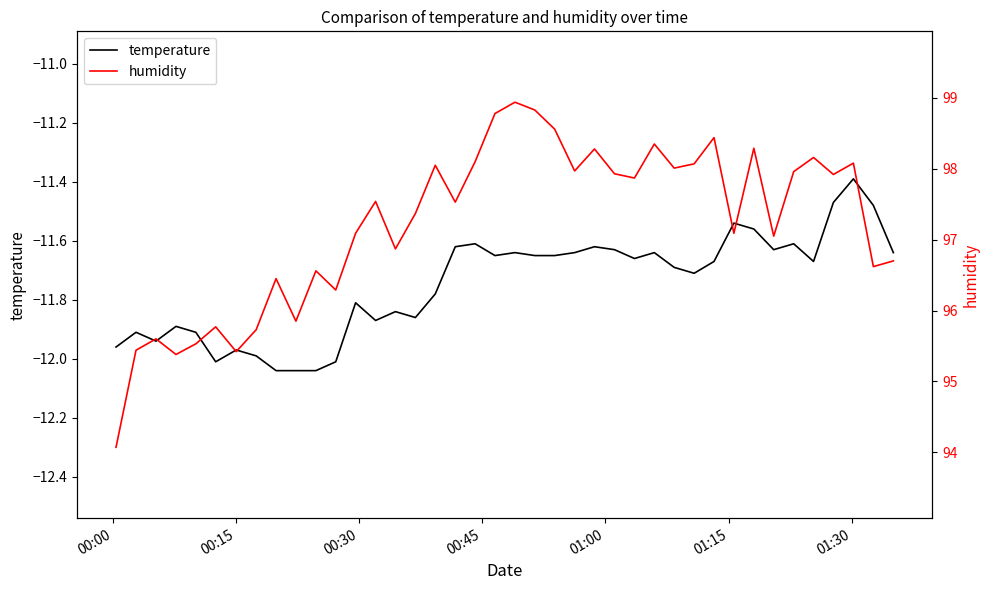

Reading left to right, list all the values displayed in this chart.

temperature: -12.0	-11.9	-11.9	-11.9	-11.9	-12.0	-12.0	-12.0	-12.0	-12.0	-12.0	-12.0	-11.8	-11.9	-11.8	-11.9	-11.8	-11.6	-11.6	-11.7	-11.6	-11.7	-11.7	-11.6	-11.6	-11.6	-11.7	-11.6	-11.7	-11.7	-11.7	-11.5	-11.6	-11.6	-11.6	-11.7	-11.5	-11.4	-11.5	-11.6
humidity: 94.1	95.4	95.6	95.4	95.5	95.8	95.4	95.7	96.5	95.8	96.6	96.3	97.1	97.5	96.9	97.4	98.0	97.5	98.1	98.8	98.9	98.8	98.6	98.0	98.3	97.9	97.9	98.3	98.0	98.1	98.4	97.1	98.3	97.0	98.0	98.2	97.9	98.1	96.6	96.7